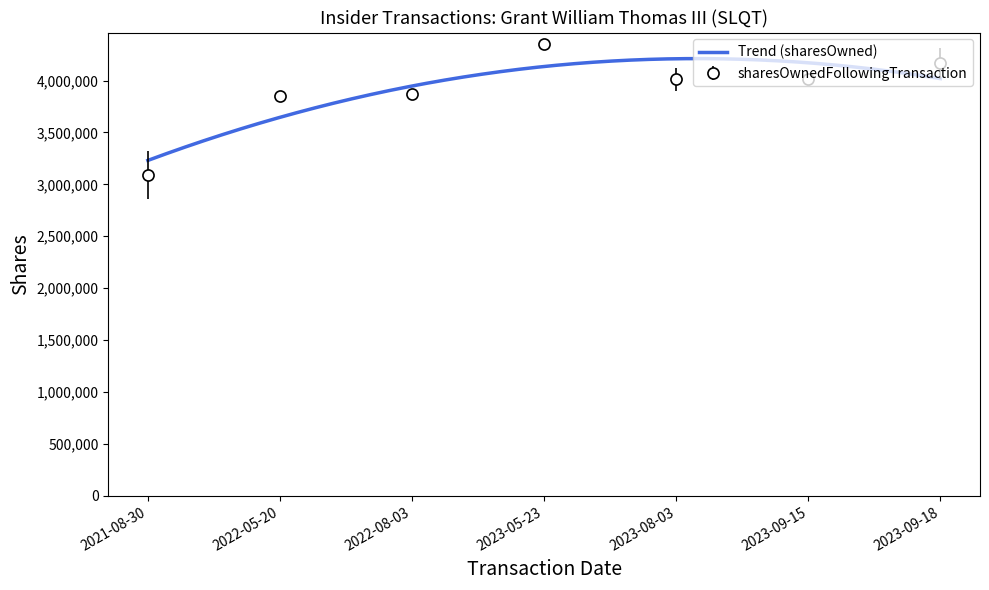

What is the lowest value of the sharesOwnedFollowingTransaction series?

3093420